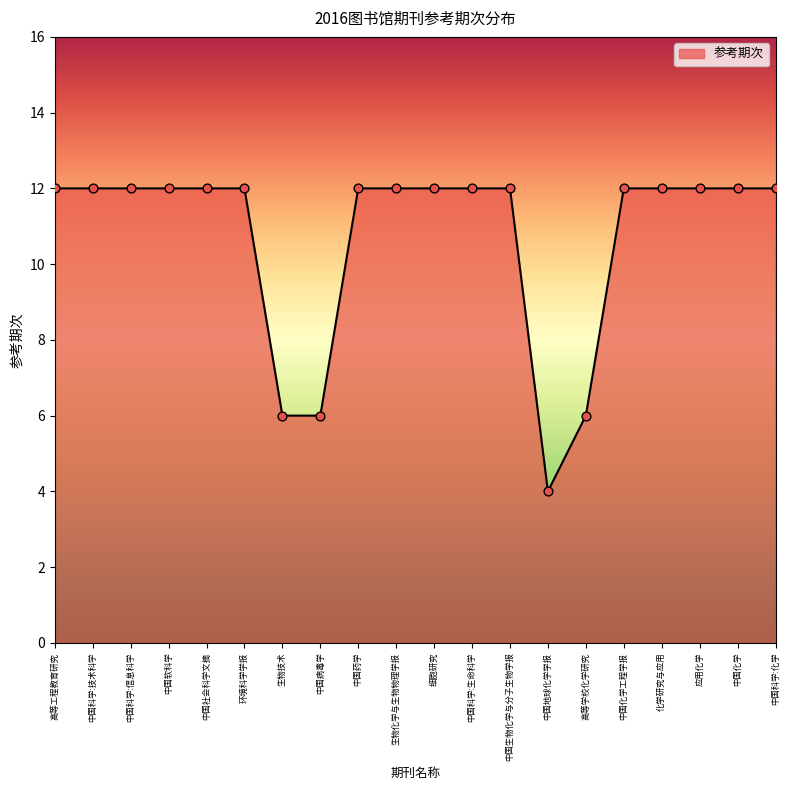

Between 高等学校化学研究 and 中国科学:化学, which is larger?

中国科学:化学